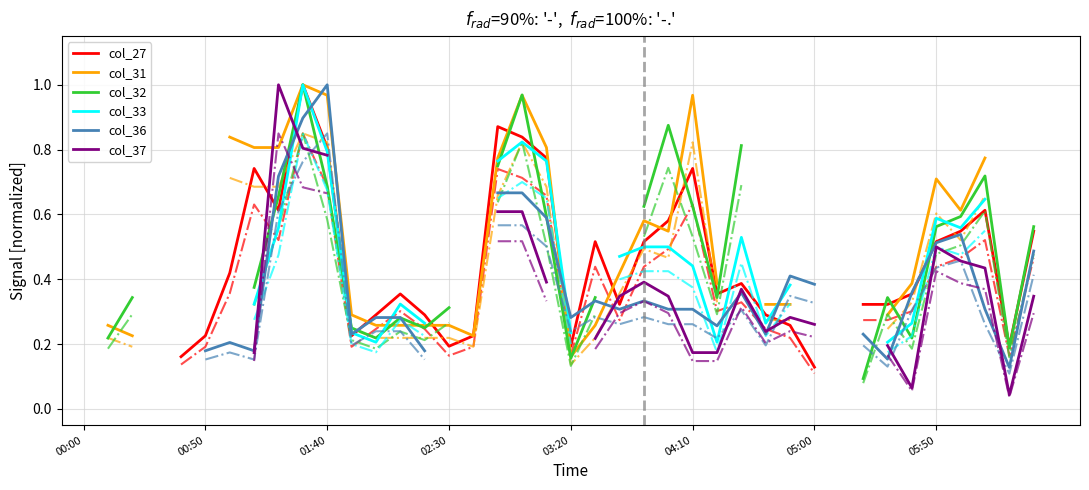

What is the difference between the col_37 values at 39 and 8?

0.7